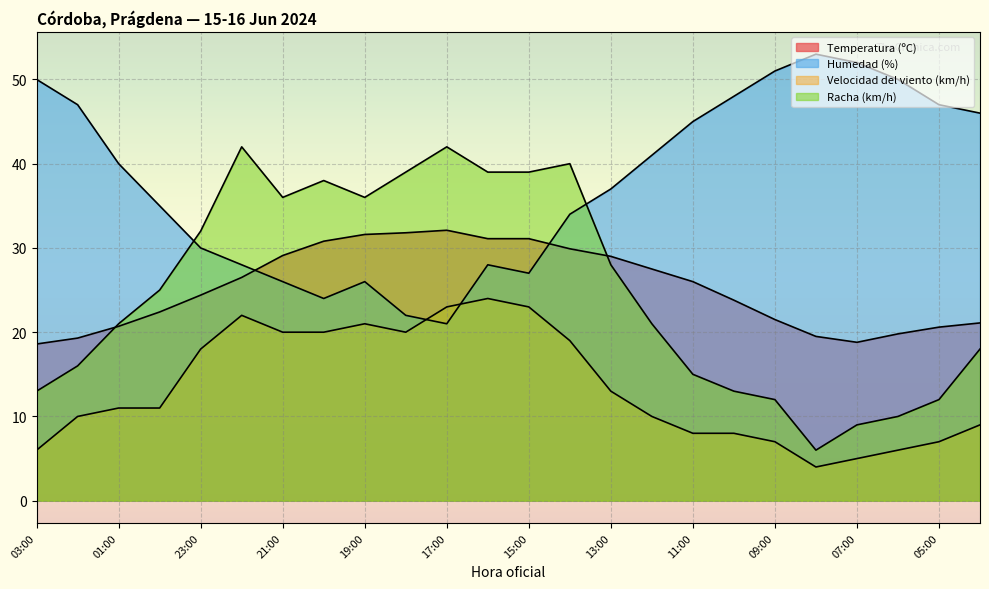

What is the smallest value displayed?

4.0